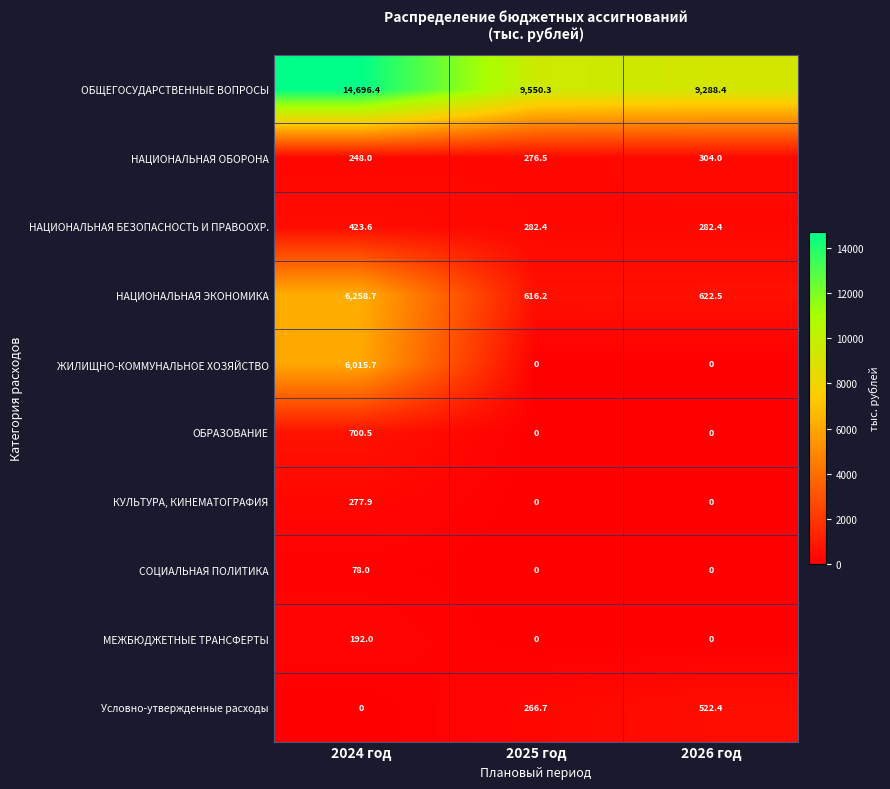

At how many categories does at least one series exceed 7687?

3